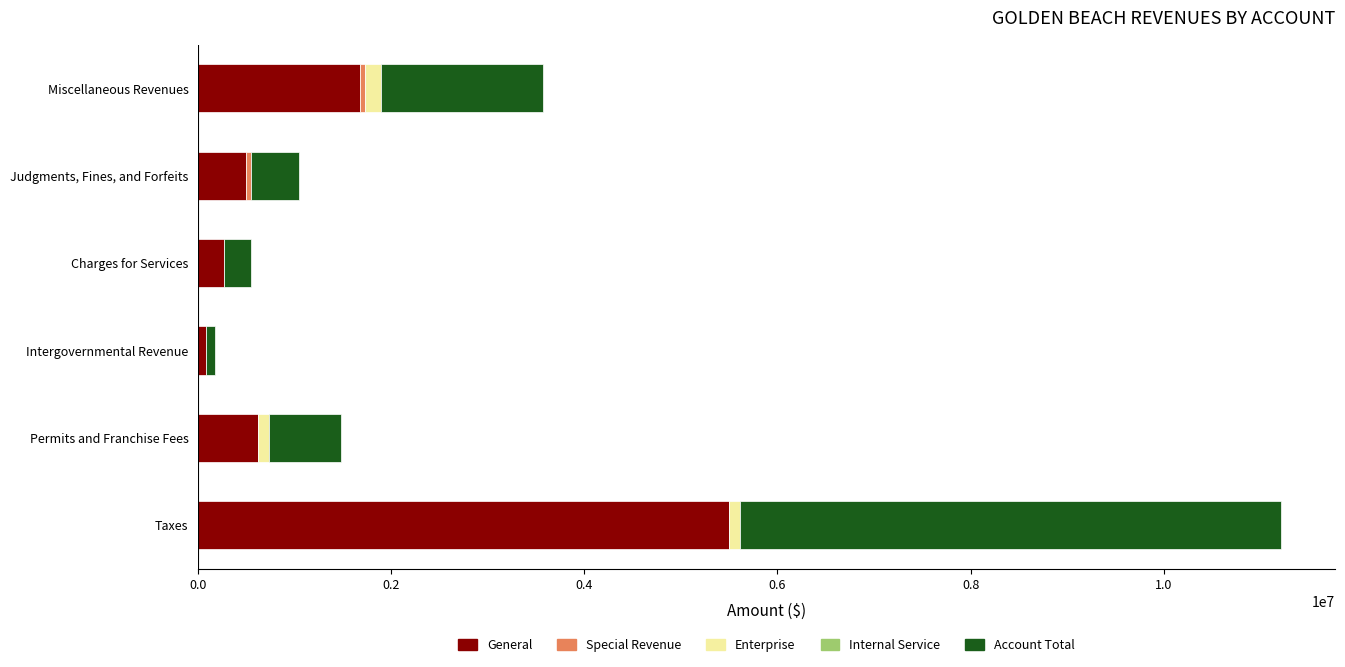

At which category is the sum across all series the highest?

Taxes